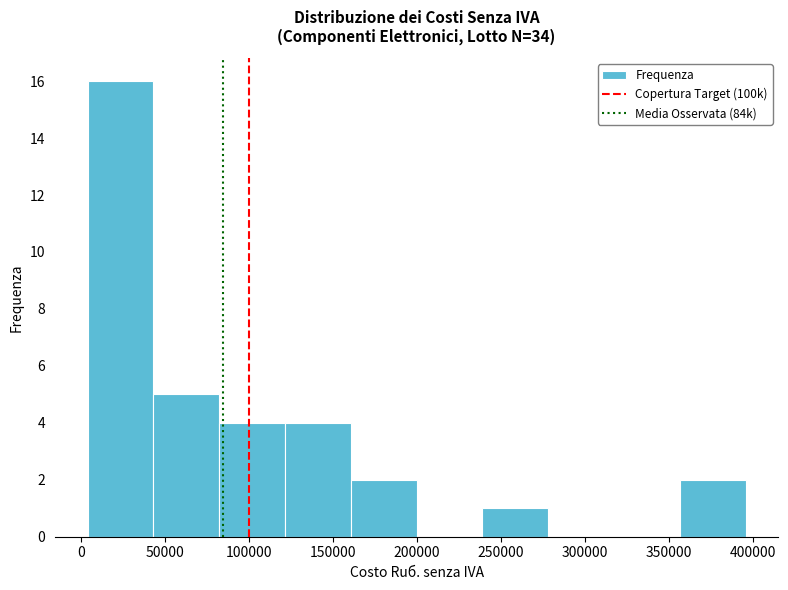

Over which range of the x-axis is the bar tallest?

5000 to 45000